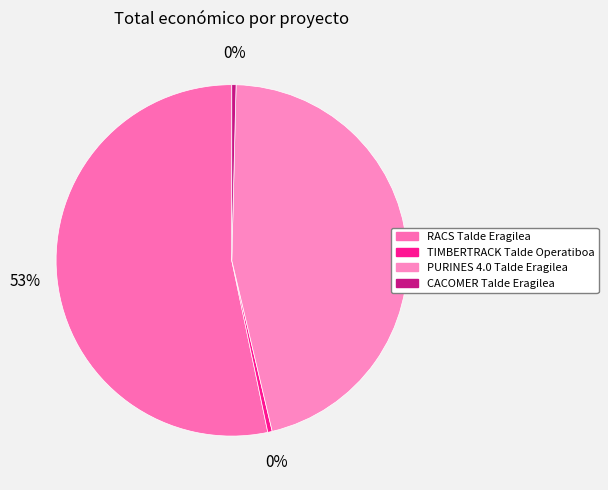

Count the number of slices in the pie.

4